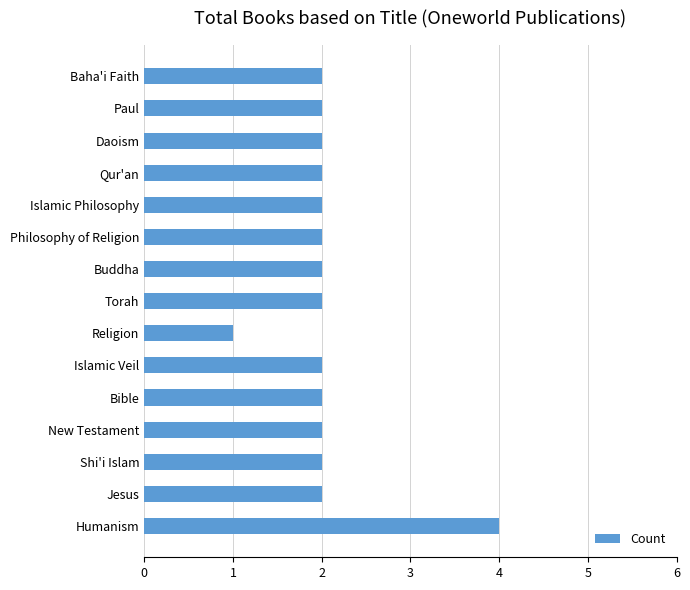

What is the difference between the maximum and minimum values?

3